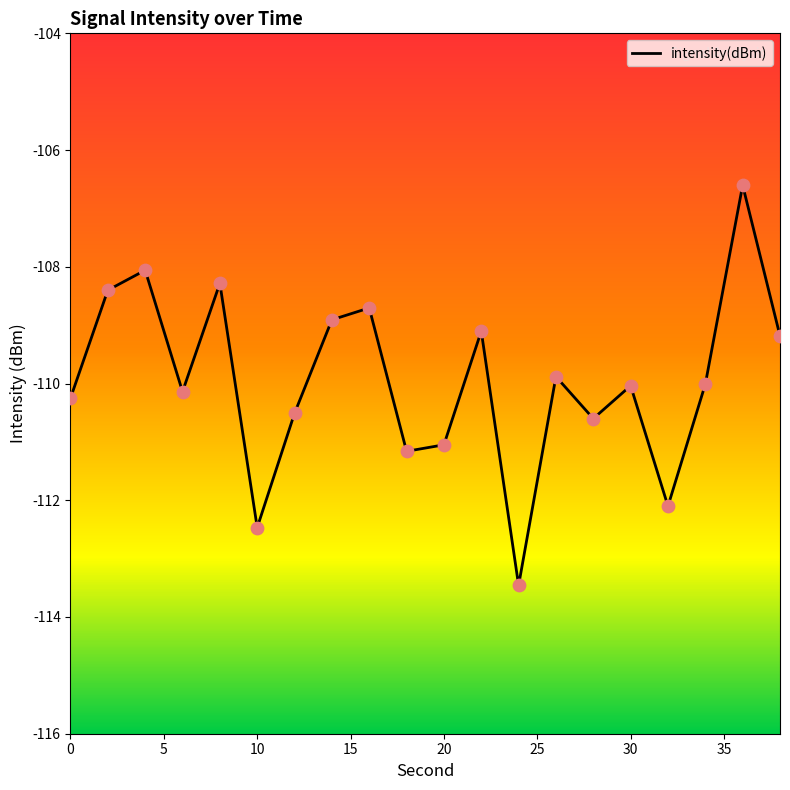

What is the difference between the maximum and minimum values?

6.9